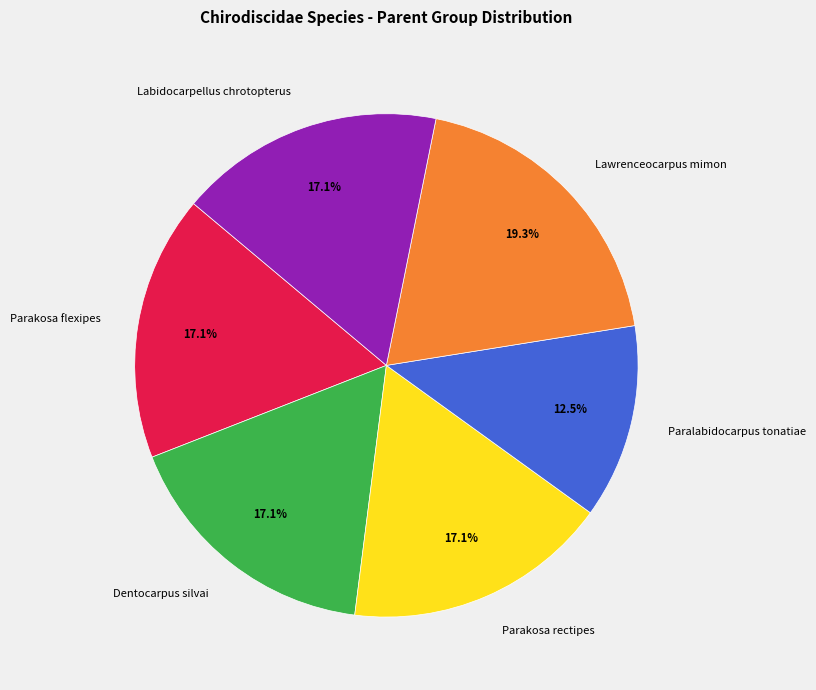

Is Dentocarpus silvai the majority of the pie?

No